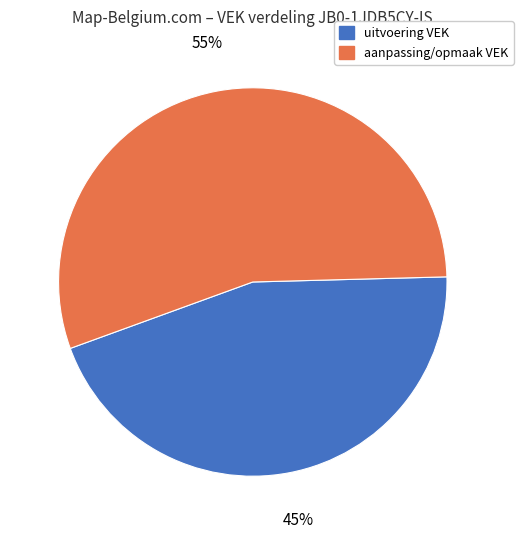

To the nearest percent, what is the difference between the largest and smallest slice percentages?

10%